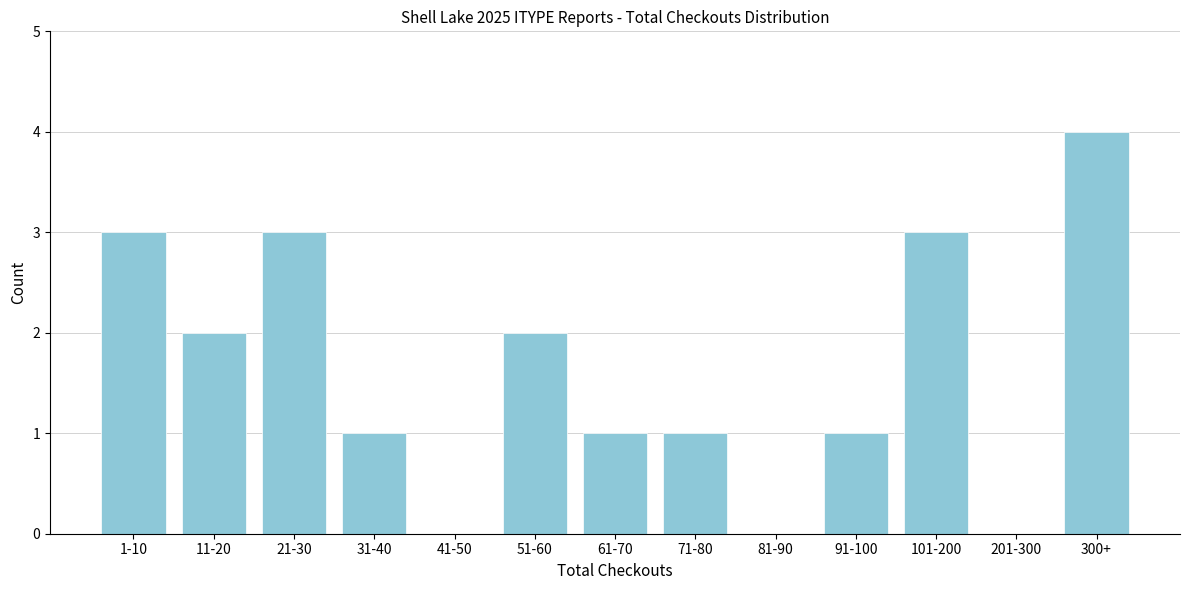

Reading left to right, list all the values displayed in this chart.

1-10=3	11-20=2	21-30=3	31-40=1	41-50=0	51-60=2	61-70=1	71-80=1	81-90=0	91-100=1	101-200=3	201-300=0	300+=4